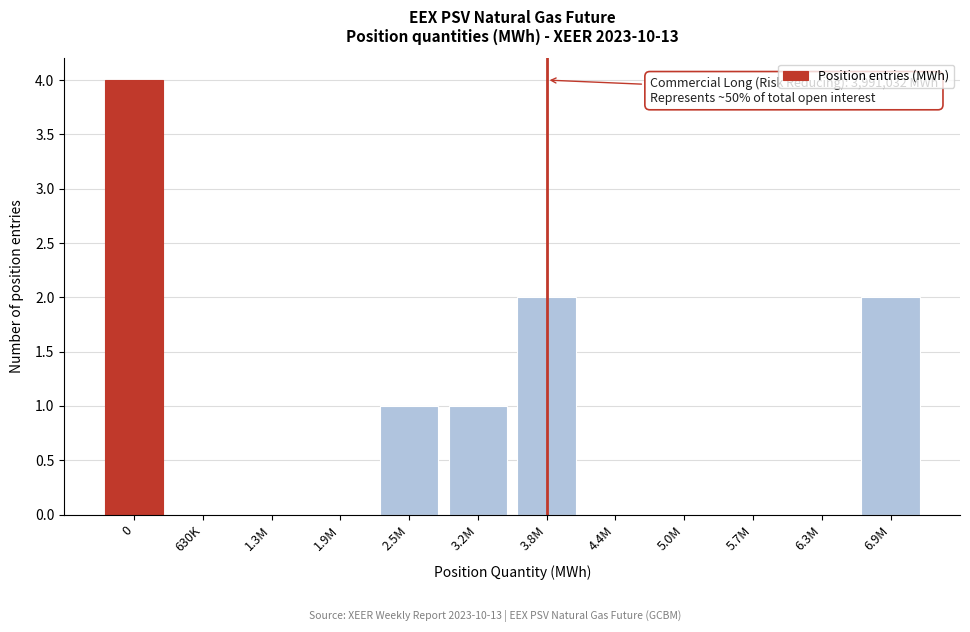

Reading left to right, what are all the values shown in this chart?

0=4	630K=0	1.3M=0	1.9M=0	2.5M=1	3.2M=1	3.8M=2	4.4M=0	5.0M=0	5.7M=0	6.3M=0	6.9M=2